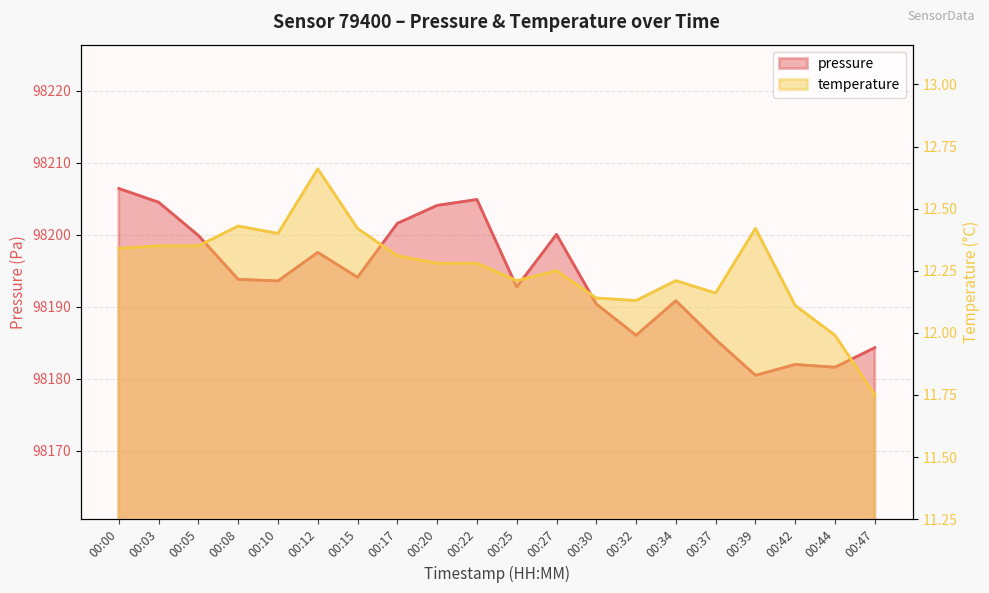

Which series changed the most between 00:00 and 00:44?

pressure